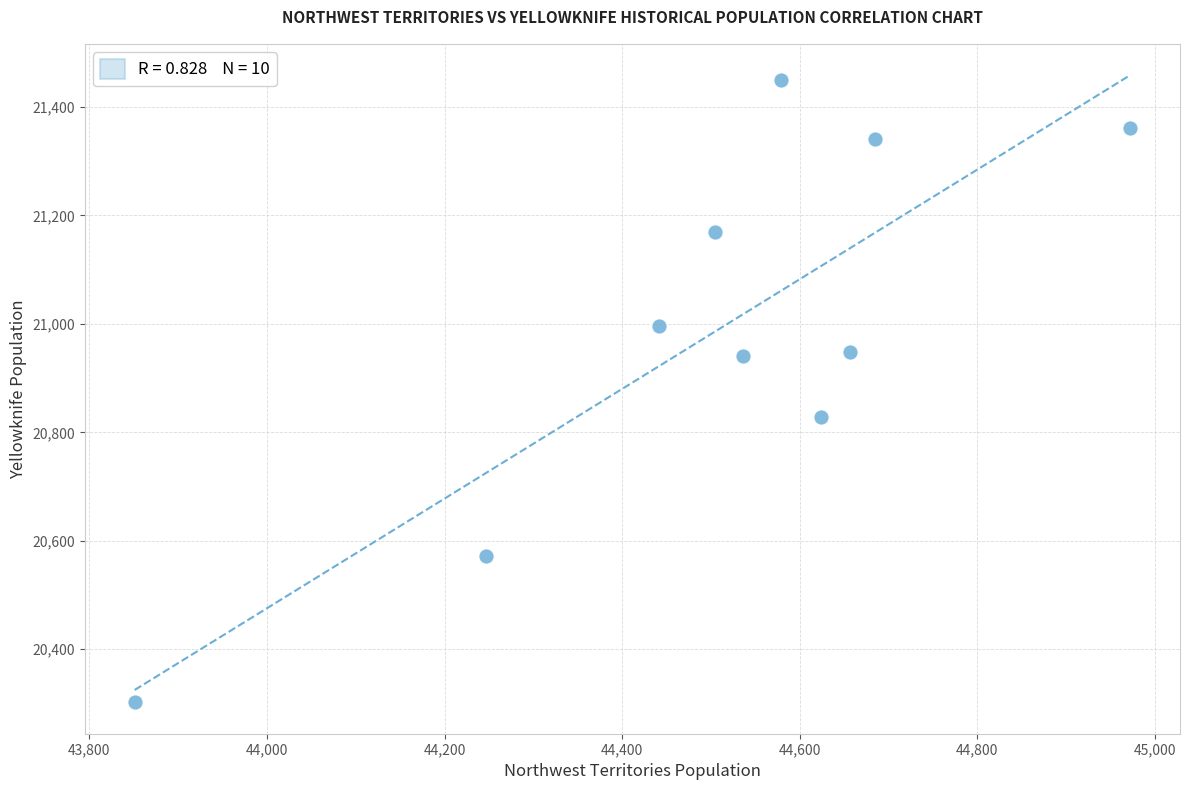

What Y value in the scatter plot is closest to 20875?

20829